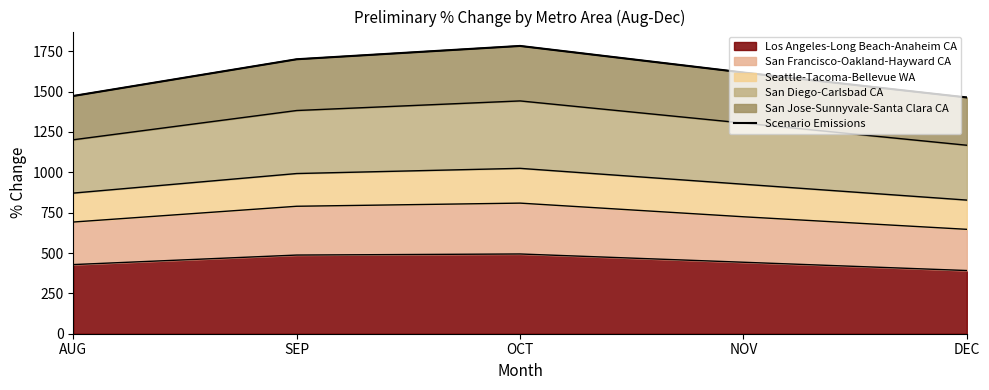

What is the greatest value displayed?

1783.1